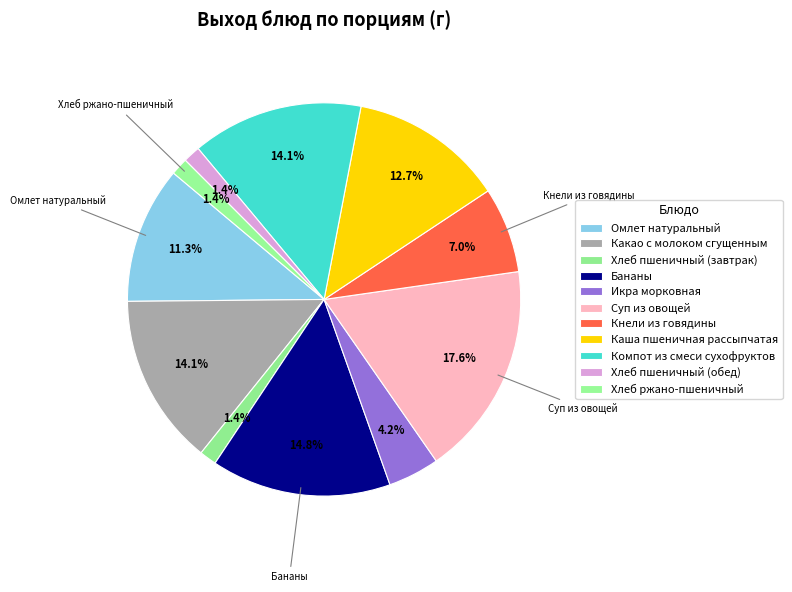

Which slice is the smallest?

Хлеб пшеничный (завтрак)